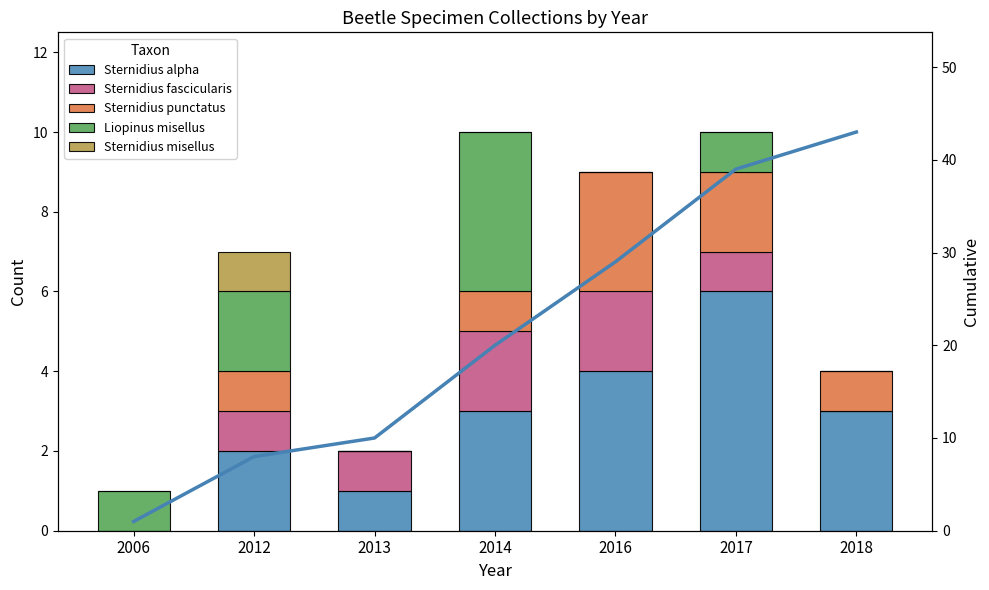

How many distinct data groups are displayed?

6